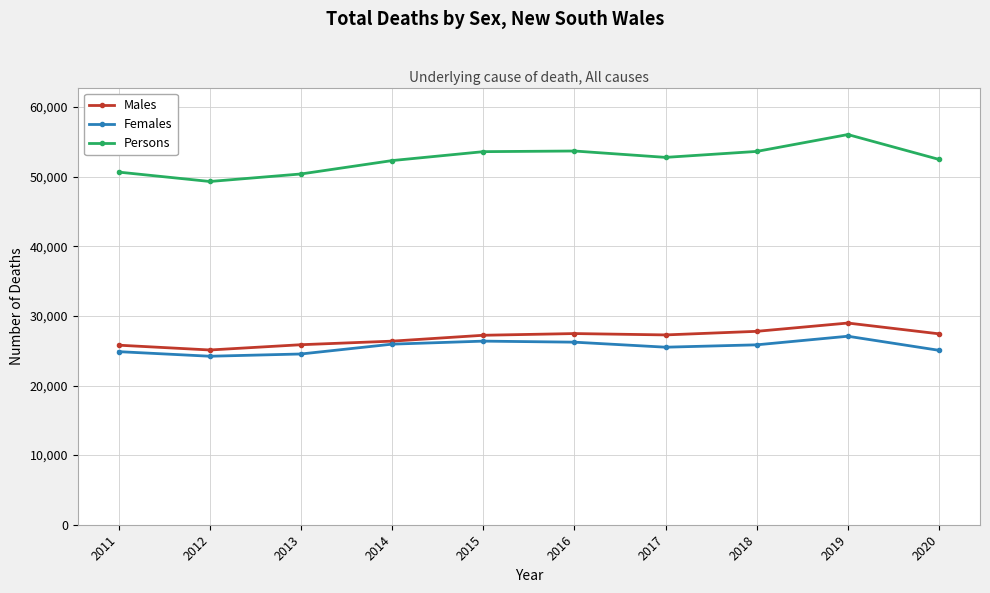

What is the value of the Persons point at the 2nd from the left?

49314